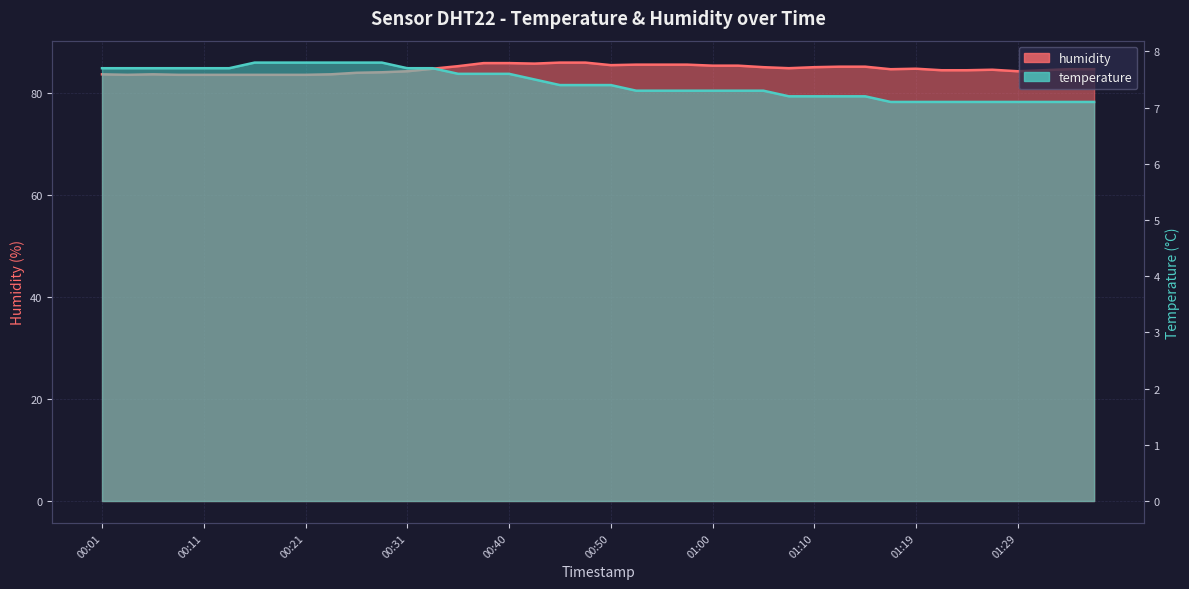

In humidity, how many points are higher than both neighbors (excluding endpoints)?

3